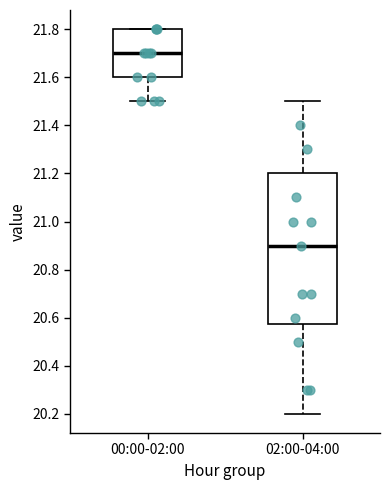

Which box's median line is the highest?

00:00-02:00